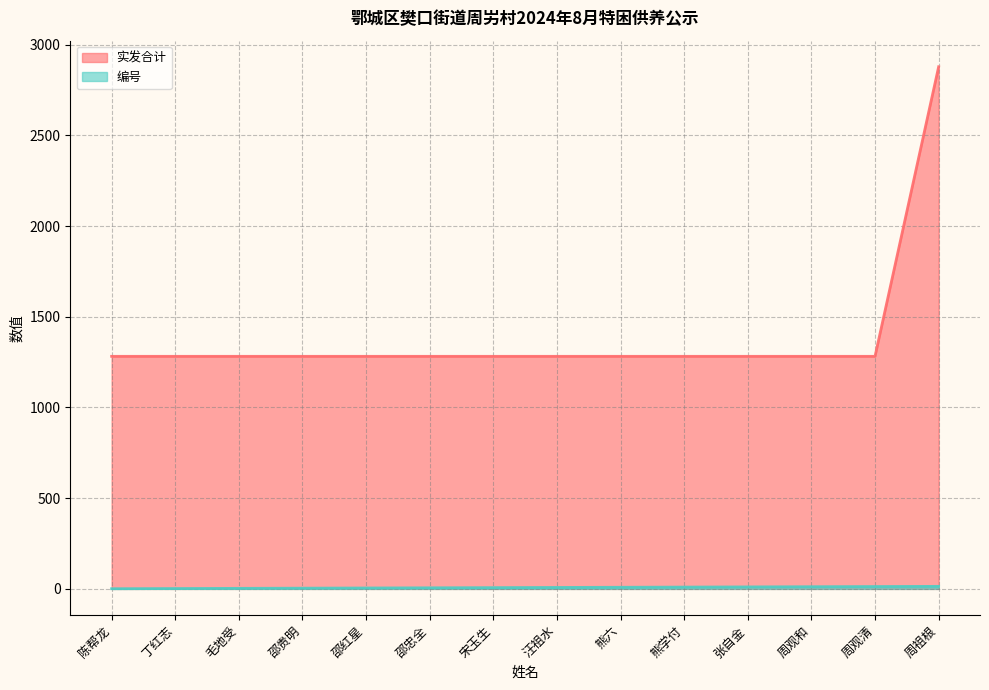

At which category is the sum across all series the highest?

周祖根